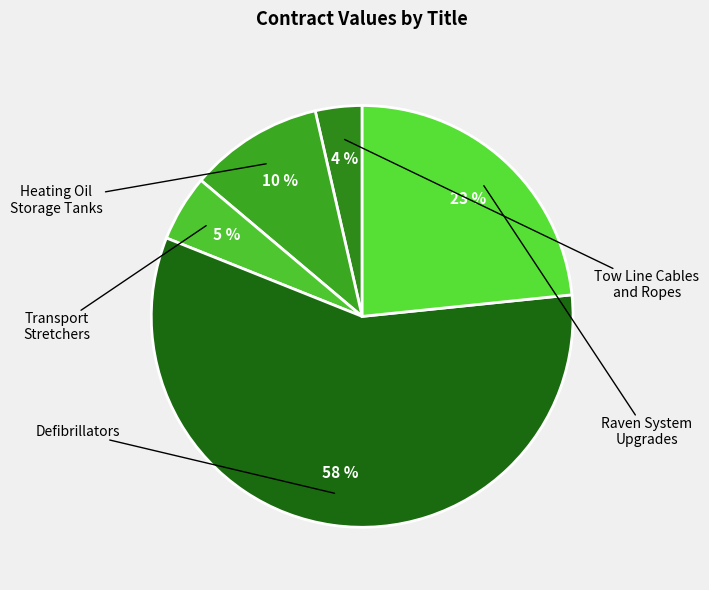

Rank the categories by value from highest to lowest.

Defibrillators, Raven System
Upgrades, Heating Oil
Storage Tanks, Transport
Stretchers, Tow Line Cables
and Ropes